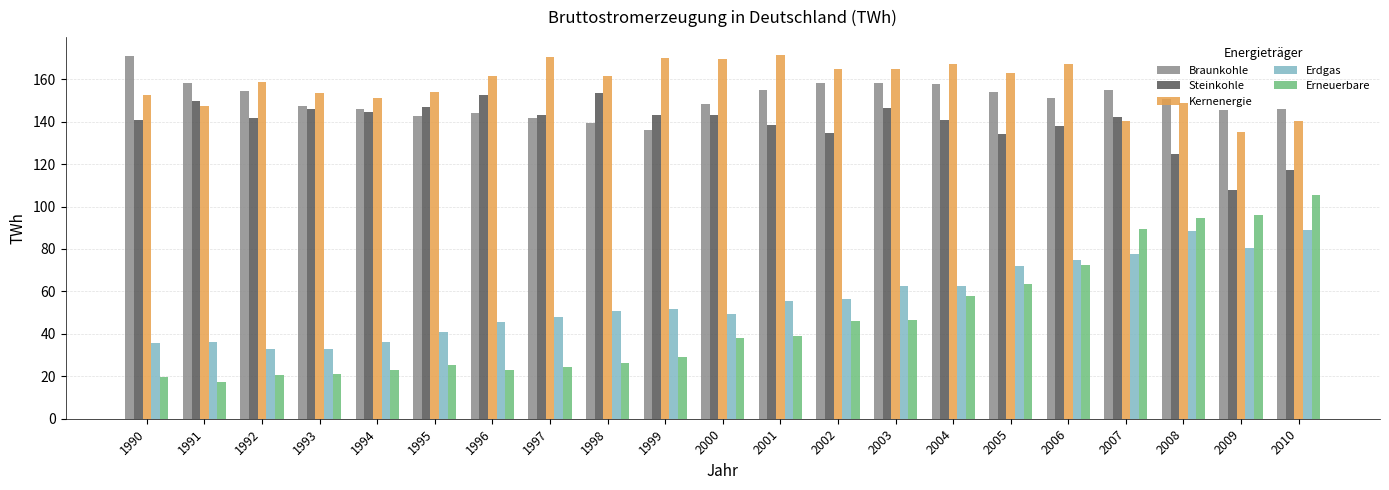

Between 1991 and 2009, which series saw the biggest shift?

Erneuerbare